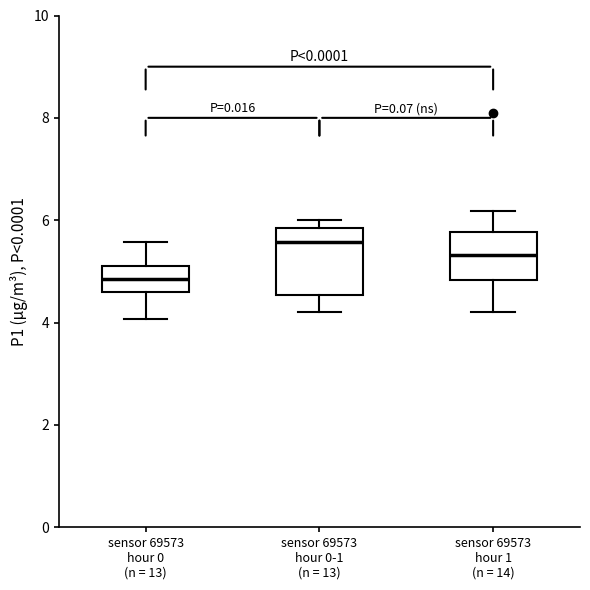

Reading left to right, read every box against the y-axis: the position of its median line, the range the box covers, and the ends of its whiskers. The values are not printed on the chart, so give them approximately, as read against the axis.

sensor 69573 hour 0 (n = 13): median 4.8, box 4.6 to 5.2, whiskers 4.0 to 5.6
sensor 69573 hour 0-1 (n = 13): median 5.6, box 4.6 to 5.8, whiskers 4.2 to 6.0
sensor 69573 hour 1 (n = 14): median 5.4, box 4.8 to 5.8, whiskers 4.2 to 6.2